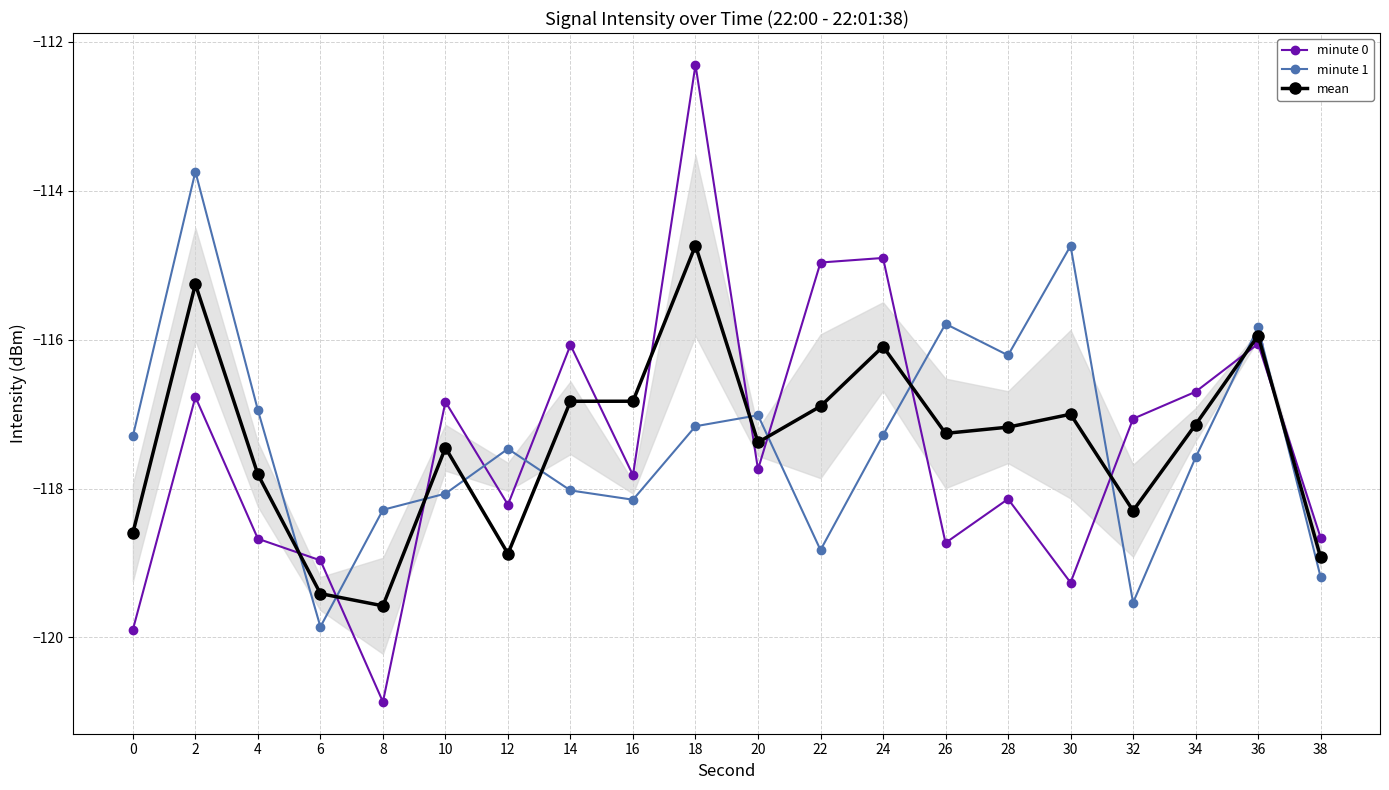

Which series changed the most between 6 and 12?

minute 1